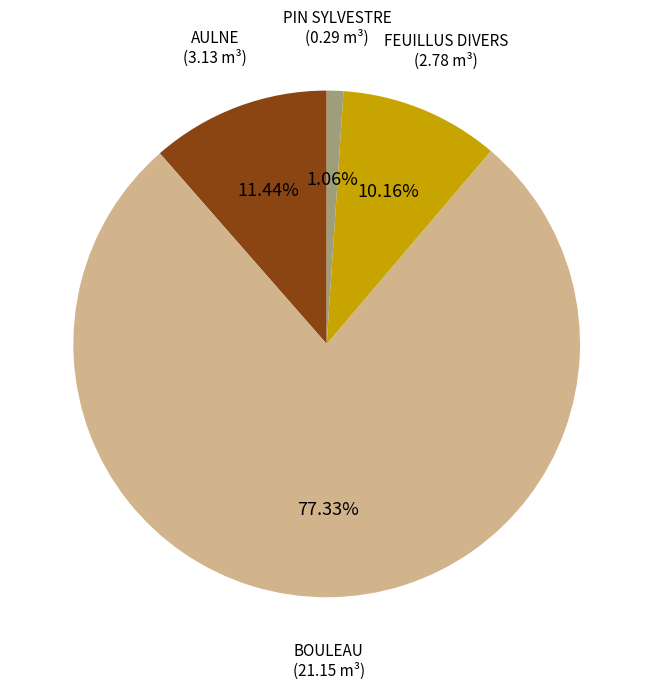

Which has a higher value, PIN SYLVESTRE or BOULEAU?

BOULEAU